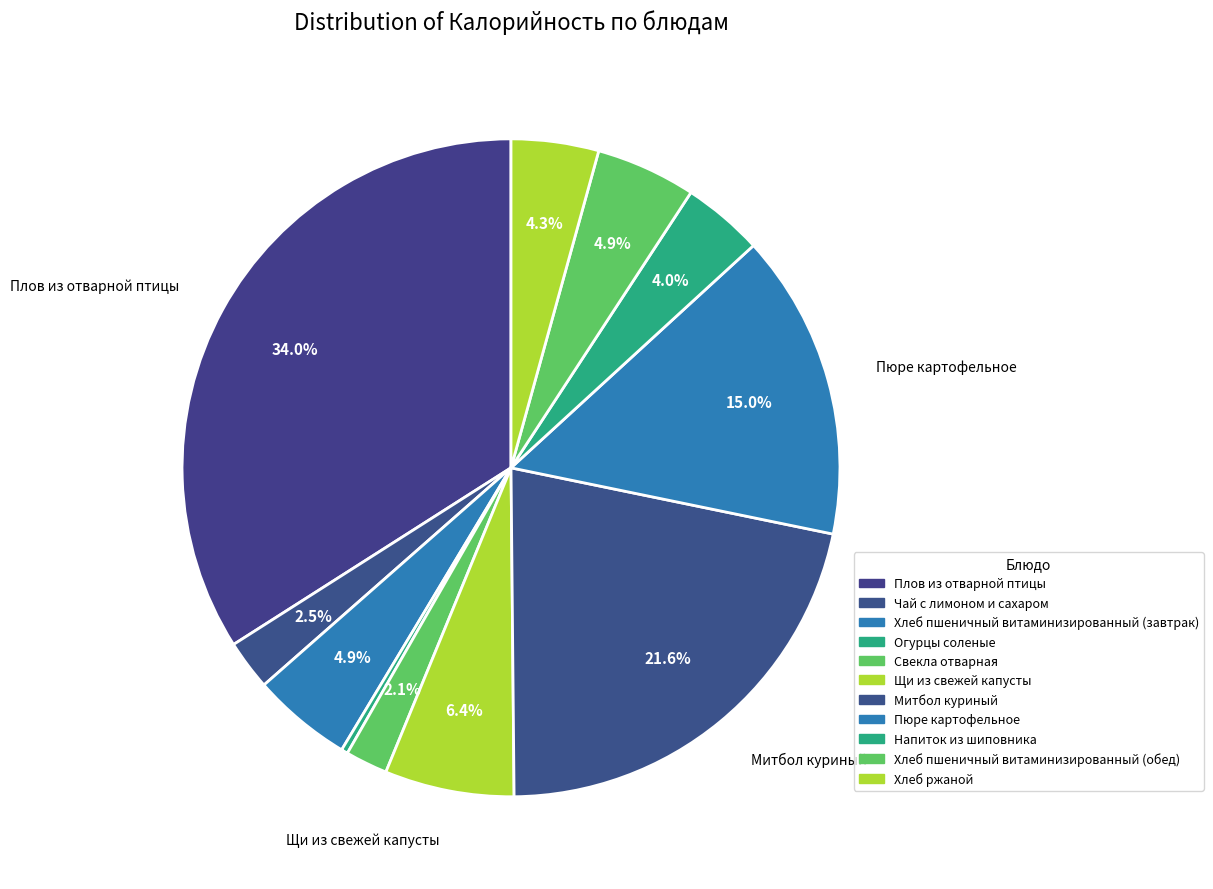

True or false: Плов из отварной птицы accounts for 34% of the total.

True